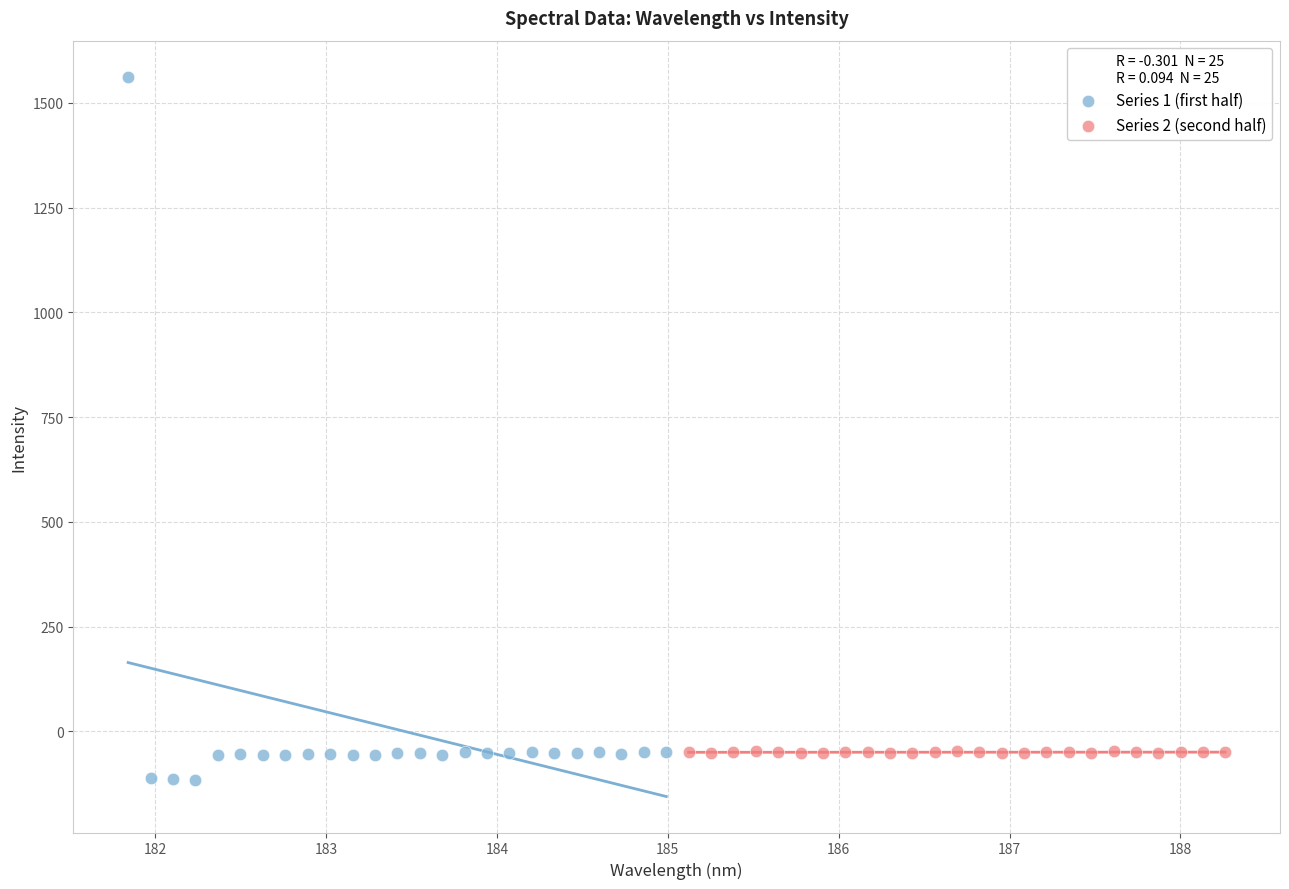

Which series reaches the maximum Y coordinate?

Series 1 (first half)